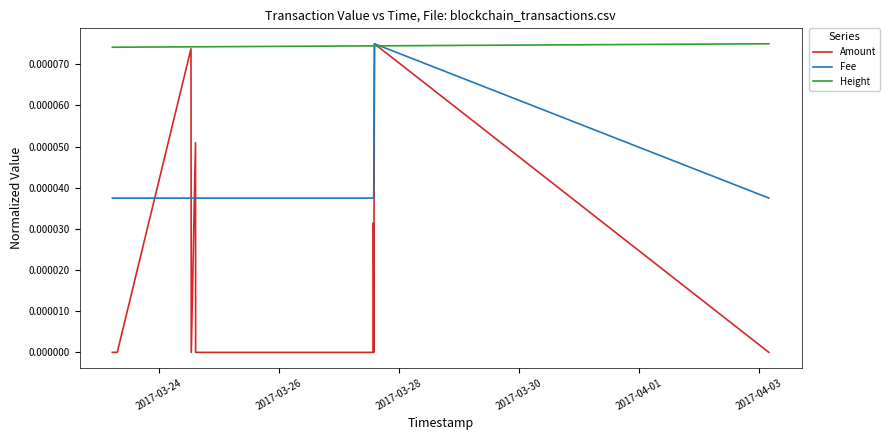

List the series in order of their overall mean, highest first.

Height, Fee, Amount